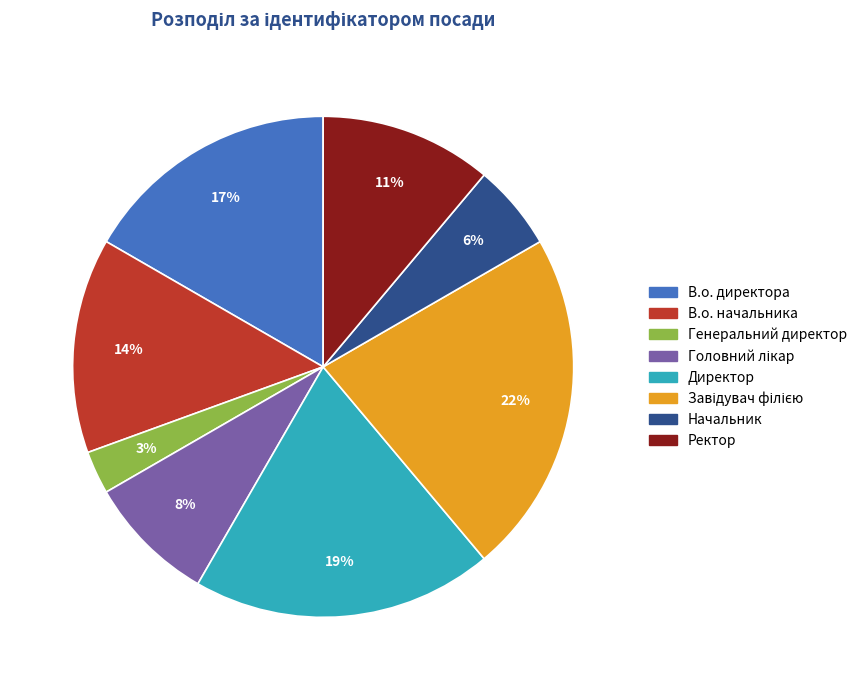

To the nearest percent, what is the average slice percentage?

12%